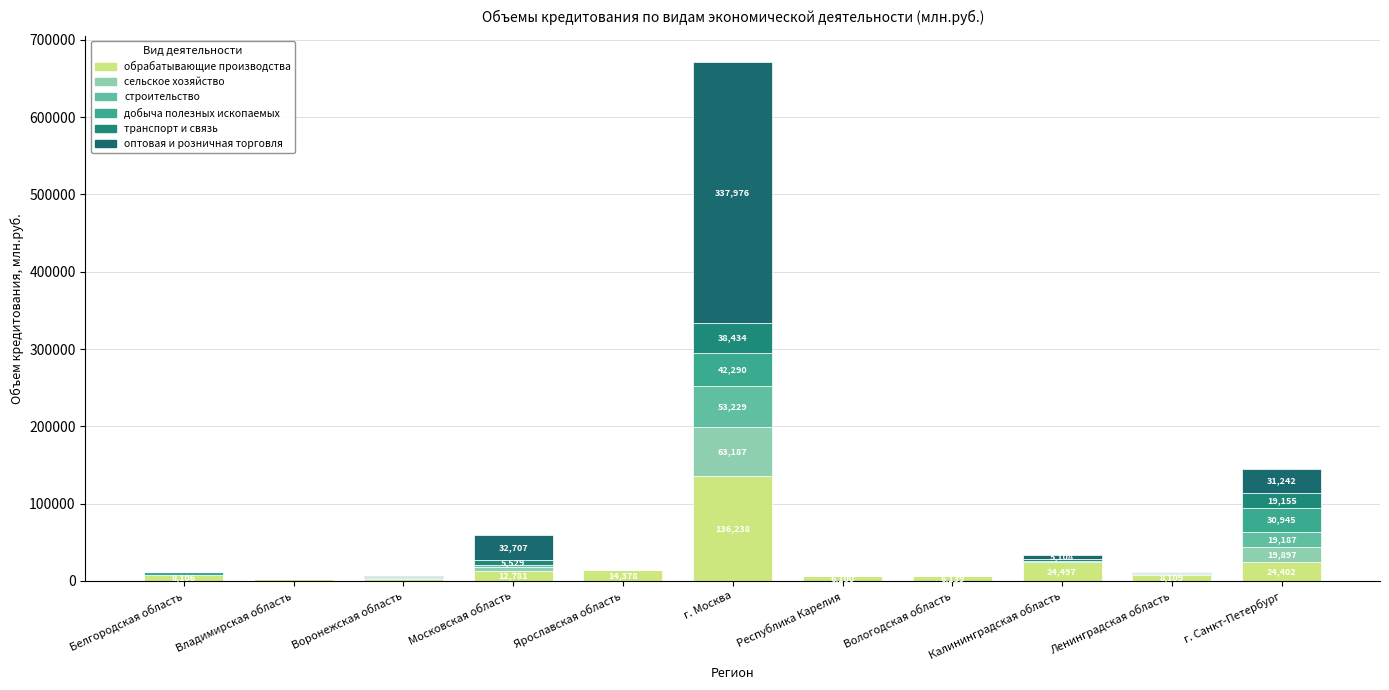

Count the number of data series in this chart.

6